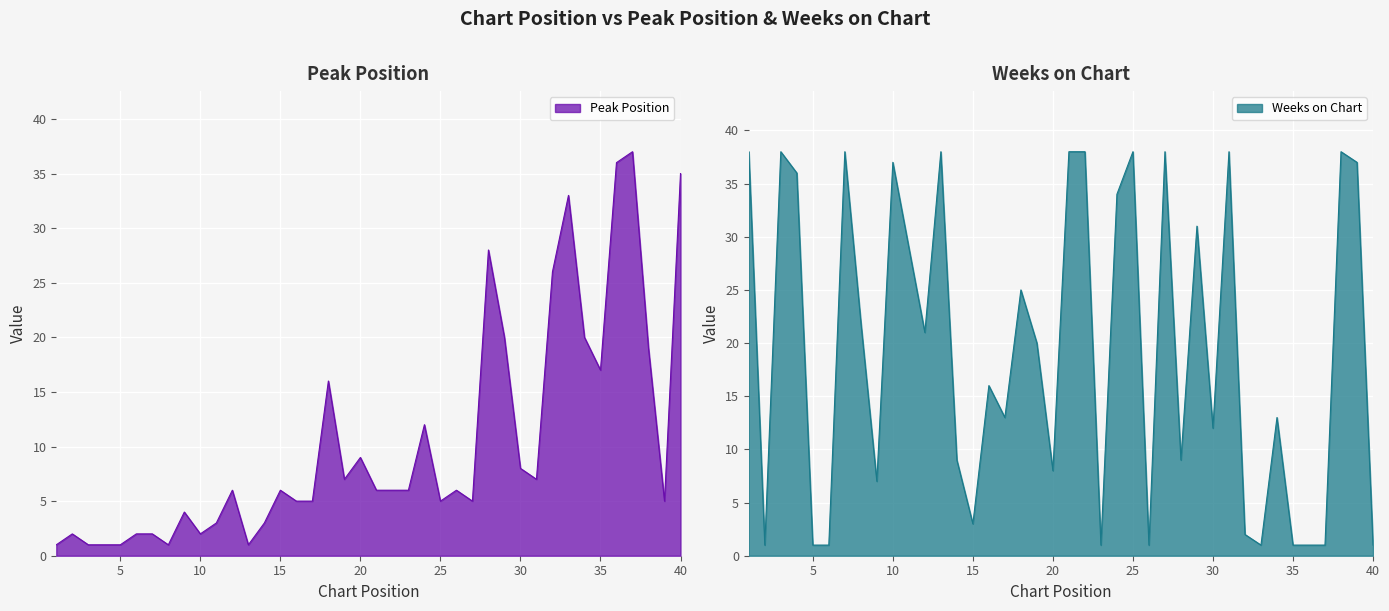

Is it true that Peak Position equals 35 at 40?

True